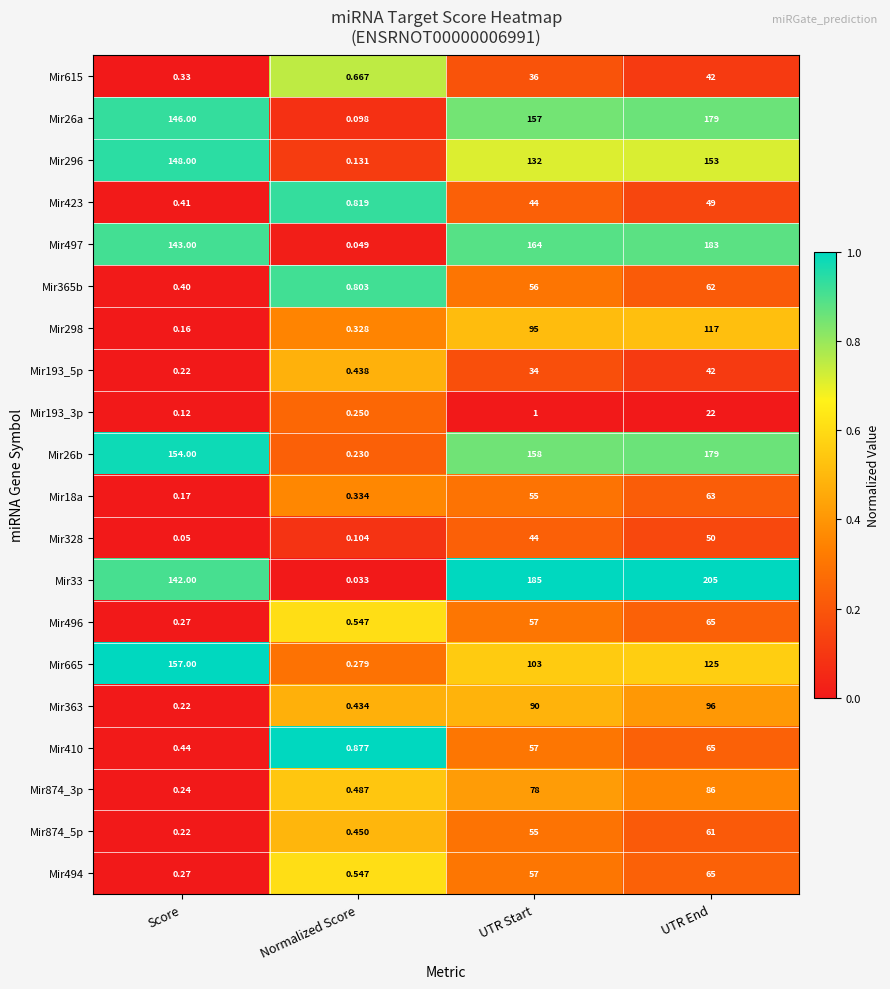

At how many categories does at least one series exceed 0?

4